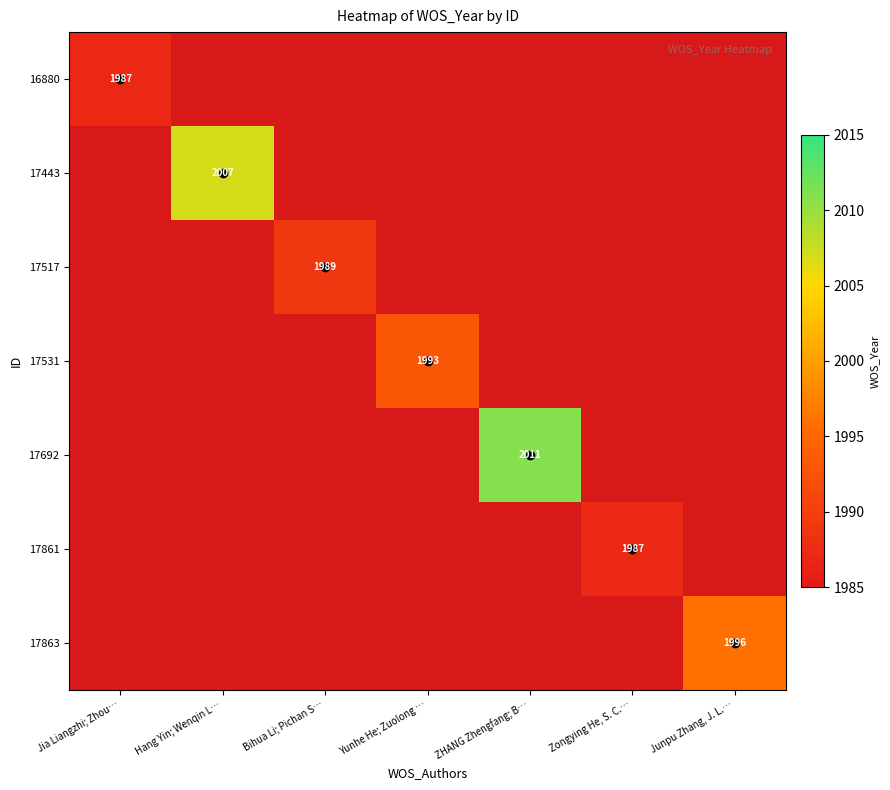

At how many categories does at least one series exceed 1997?

2